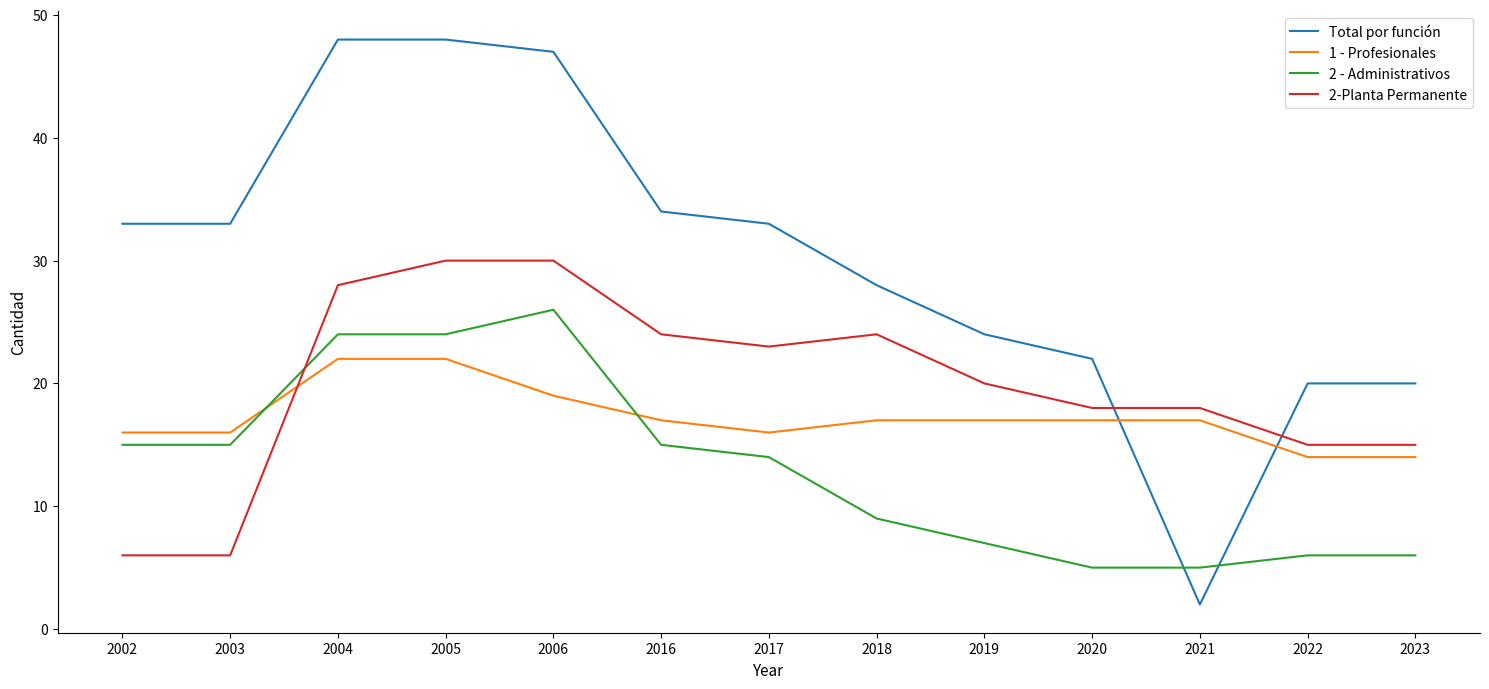

Is the value of 1 - Profesionales at 2006 greater than the value of 2-Planta Permanente at 2023?

Yes